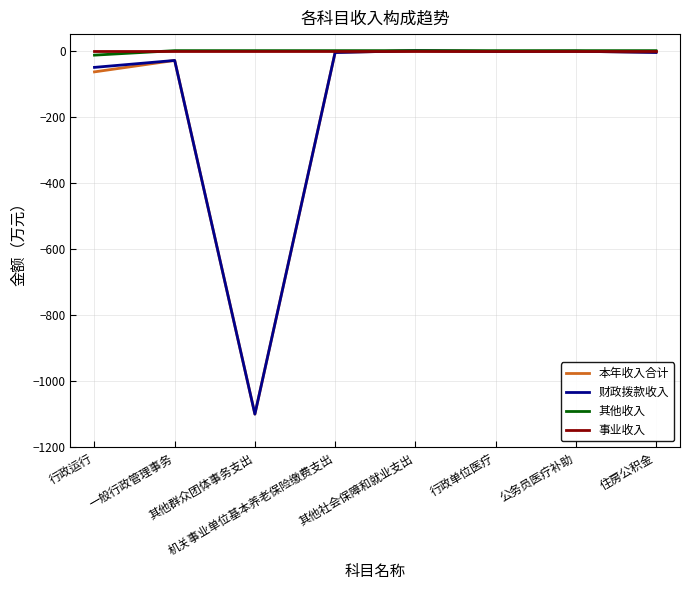

What is the difference between the highest and lowest values at 其他社会保障和就业支出?

0.1